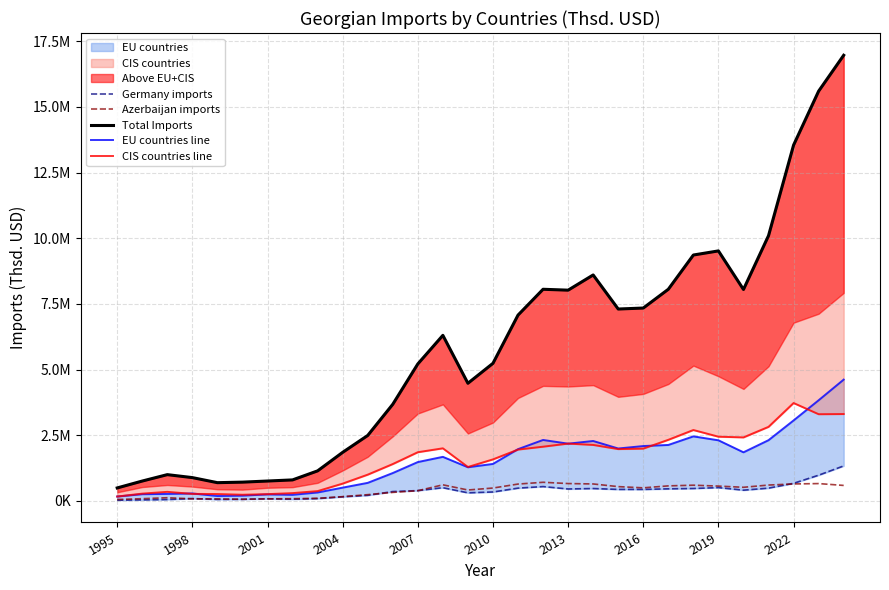

Reading right to left, extract all data points from this chart.

Germany imports: 1327931.7	974104.3	664317.4	481414.5	403867.5	501354.2	467342.2	454626.2	432141.0	432460.4	466102.2	449380.7	540625.1	481356.4	334691.0	302767.9	497303.9	387318.6	351147.1	206754.2	151066.5	82797.2	59819.4	76154.2	55448.4	50681.6	84193.9	46586.5	34110.5	20905.6
Azerbaijan imports: 584042.5	654710.4	640409.2	598388.9	513208.8	558973.3	592759.3	567110.8	492567.9	538638.3	640323.1	655871.9	703803.7	636253.6	484829.9	410124.4	607396.1	382367.2	318903.6	232829.5	156397.9	93729.9	80106.6	73208.5	55917.6	72523.9	73644.2	115829.6	79200.6	48601.2
Total Imports: 16970361.8	15603596.6	13548383.1	10098558.3	8048676.6	9517967.5	9361247.0	8057082.2	7341698.1	7304152.7	8601814.3	8022546.4	8056379.0	7072259.8	5235964.6	4475724.5	6301540.3	5212150.2	3674832.5	2487548.4	1844342.9	1139039.2	794691.6	752010.9	709509.1	689590.0	882491.1	995320.1	751223.6	488696.5
EU countries line: 4614971.5	3828011.9	3060132.2	2307882.6	1846146.4	2303312.5	2452967.4	2126259.3	2084208.0	1991089.9	2277126.7	2175263.3	2316287.9	1966175.2	1403726.0	1276522.2	1673023.7	1474543.4	1055924.5	682028.6	500497.8	315991.8	226692.1	243127.5	195132.7	181601.1	278522.7	261423.9	250282.4	162313.1
CIS countries line: 3303776.2	3297331.8	3723291.7	2815276.3	2413756.5	2440987.9	2695360.7	2321888.1	1986294.7	1968255.1	2127489.9	2177586.5	2060106.4	1949499.6	1576342.4	1286462.1	1998028.6	1849368.8	1398588.9	994372.4	653715.0	367977.9	291371.8	252756.1	229433.7	256571.4	261714.1	339921.8	272296.5	161100.0